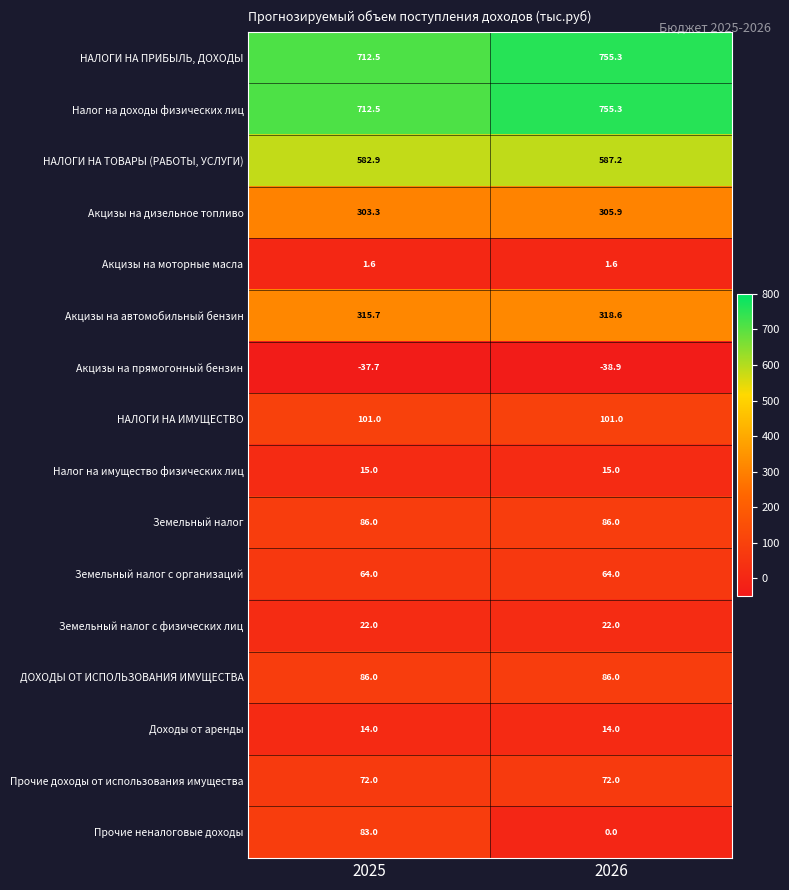

Which series changed the most between 2025 and 2026?

Прочие неналоговые доходы